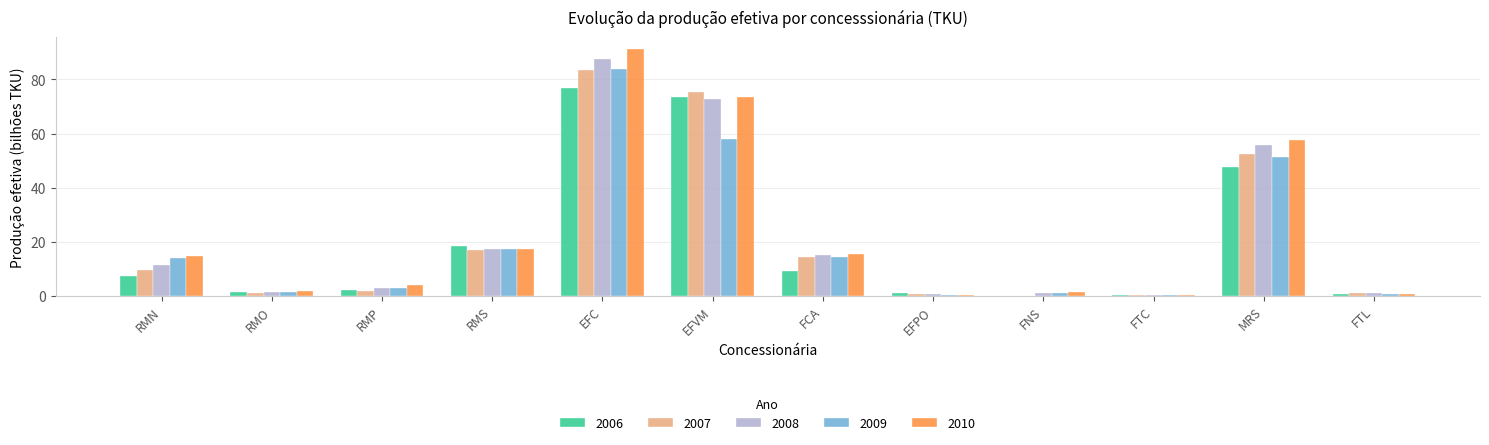

What is the total value across all series at EFPO?

3.1